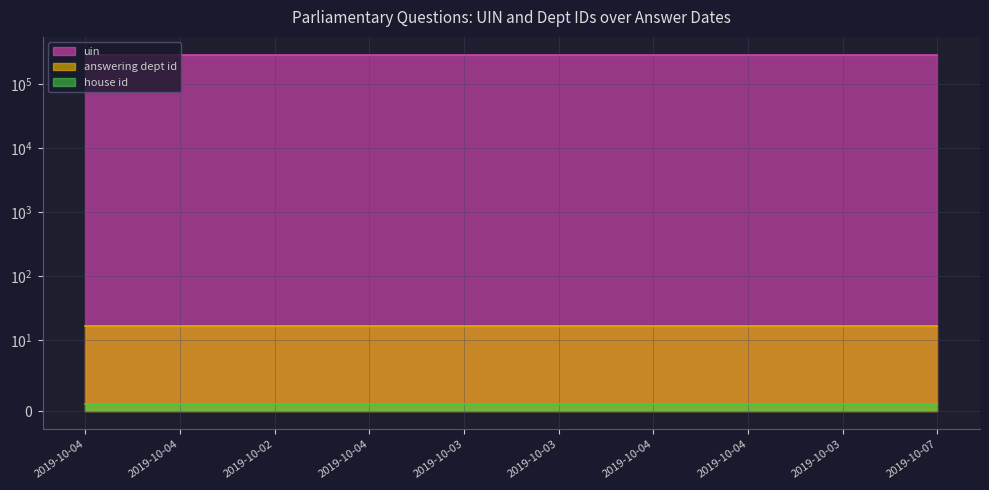

How many data points does each series have?

10